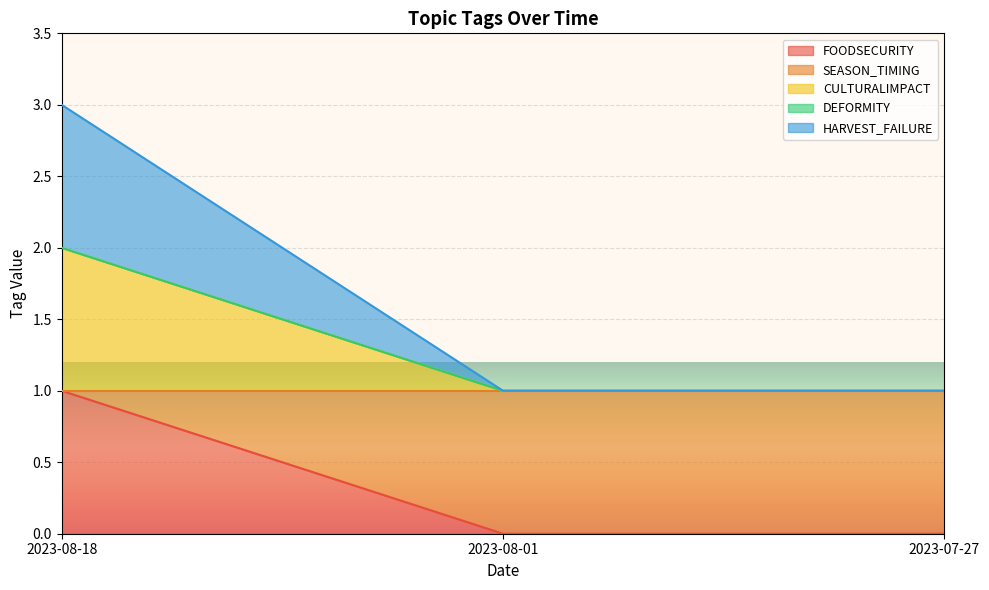

What is the greatest value displayed?

3